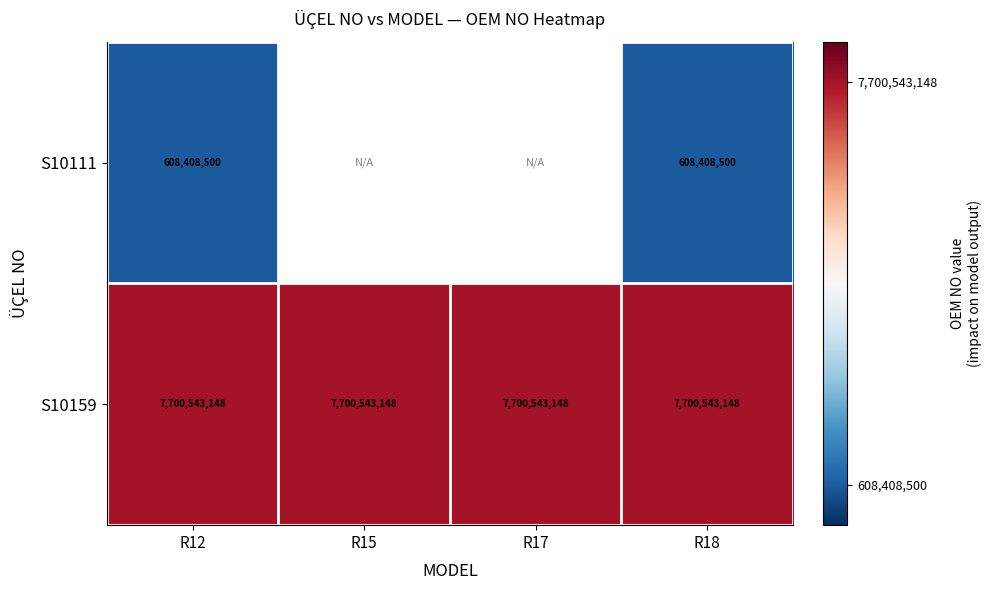

At which category is the sum across all series the highest?

R12